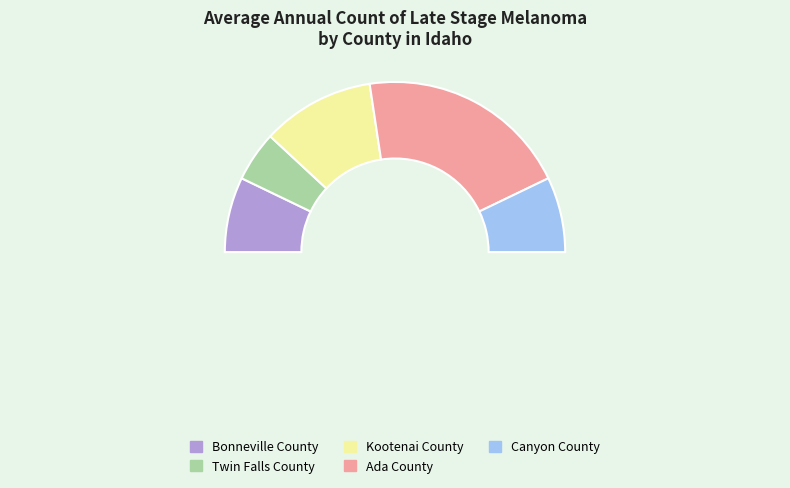

The Ada County slice represents 40% of the pie. True or false?

True